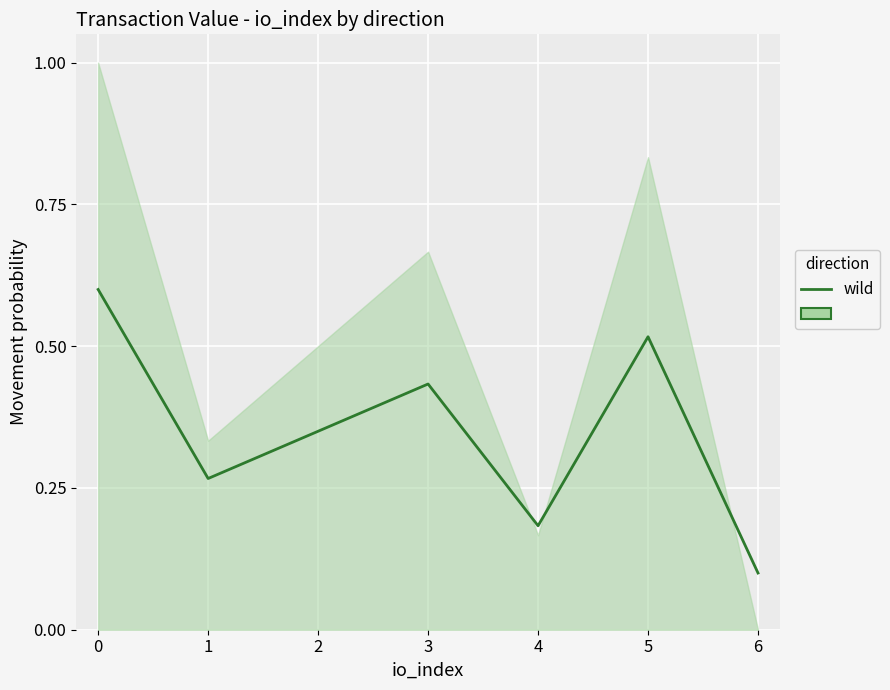

Rank the categories by value from lowest to highest.

6, 4, 1, 2, 3, 5, 0